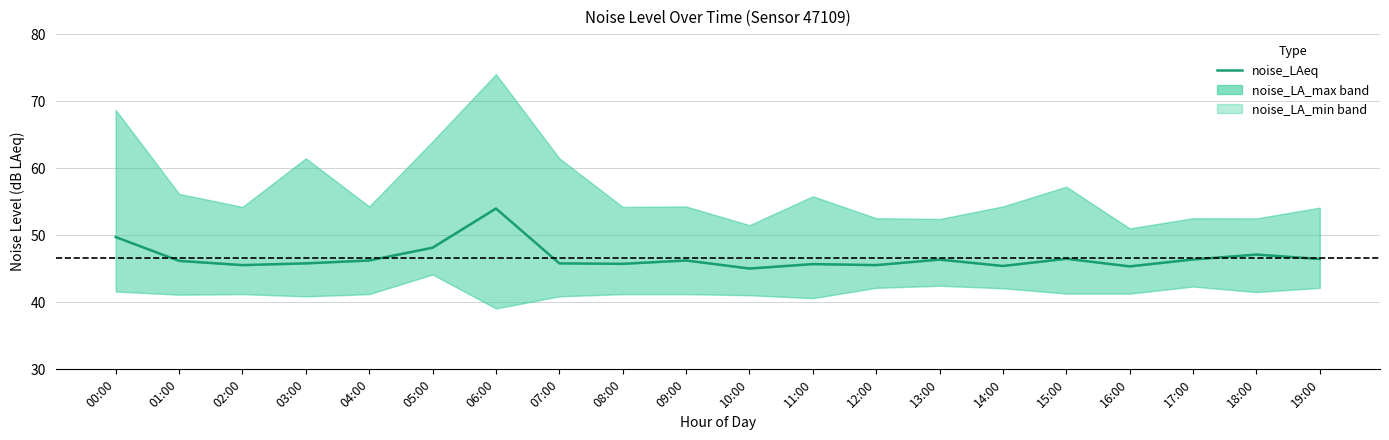

Reading right to left, list all the values displayed in this chart.

19:00=46.5	18:00=47.1	17:00=46.4	16:00=45.4	15:00=46.5	14:00=45.4	13:00=46.4	12:00=45.5	11:00=45.7	10:00=45.0	09:00=46.2	08:00=45.7	07:00=45.8	06:00=54.0	05:00=48.1	04:00=46.2	03:00=45.8	02:00=45.5	01:00=46.2	00:00=49.7